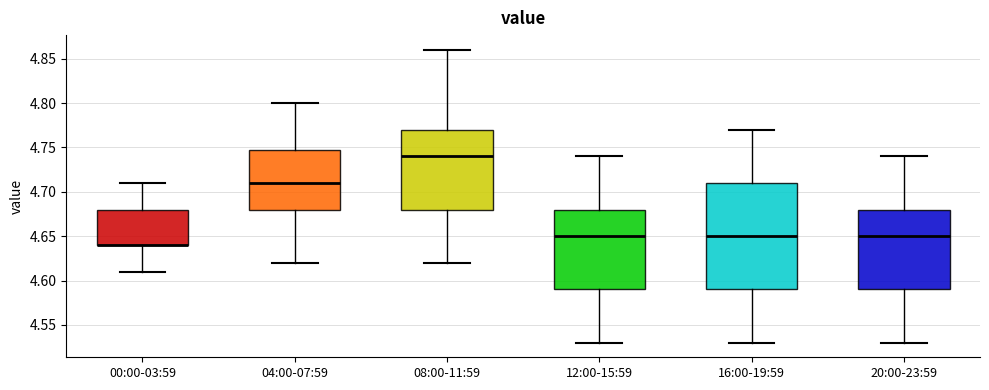

Reading left to right, transcribe this box plot: for each box, give where its median line is, the range the box spans, and where its two whiskers end, as read against the y-axis. The values are not printed on the chart, so give them approximately, as read against the axis.

00:00-03:59: median 4.64 (drawn on the box's lower edge), box 4.64 to 4.68, whiskers 4.61 to 4.71
04:00-07:59: median 4.71, box 4.68 to 4.75, whiskers 4.62 to 4.80
08:00-11:59: median 4.74, box 4.68 to 4.77, whiskers 4.62 to 4.86
12:00-15:59: median 4.65, box 4.59 to 4.68, whiskers 4.53 to 4.74
16:00-19:59: median 4.65, box 4.59 to 4.71, whiskers 4.53 to 4.77
20:00-23:59: median 4.65, box 4.59 to 4.68, whiskers 4.53 to 4.74